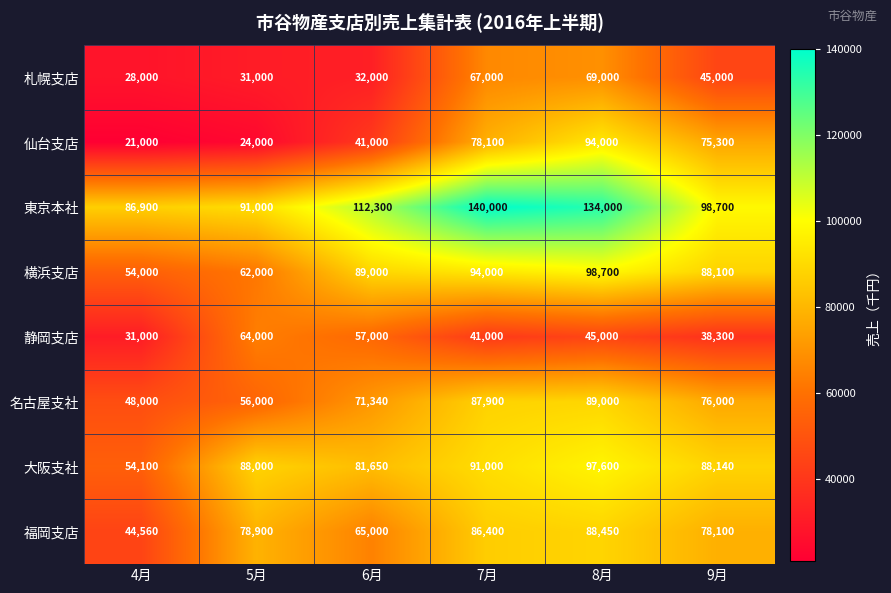

True or false: 福岡支店 has a value of 78100 at 9月.

True